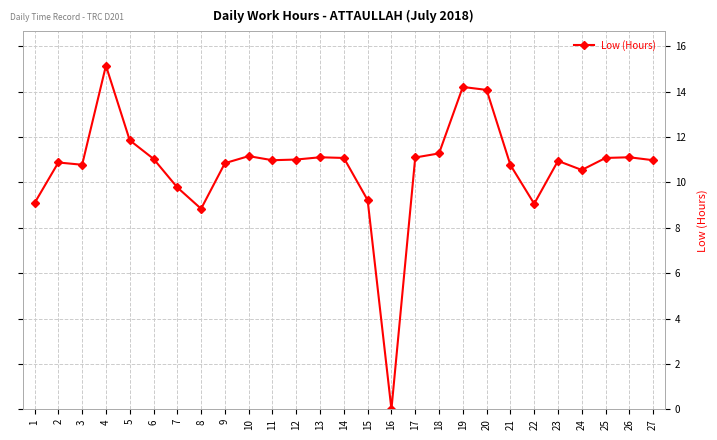

Which has a higher value, 26 or 15?

26